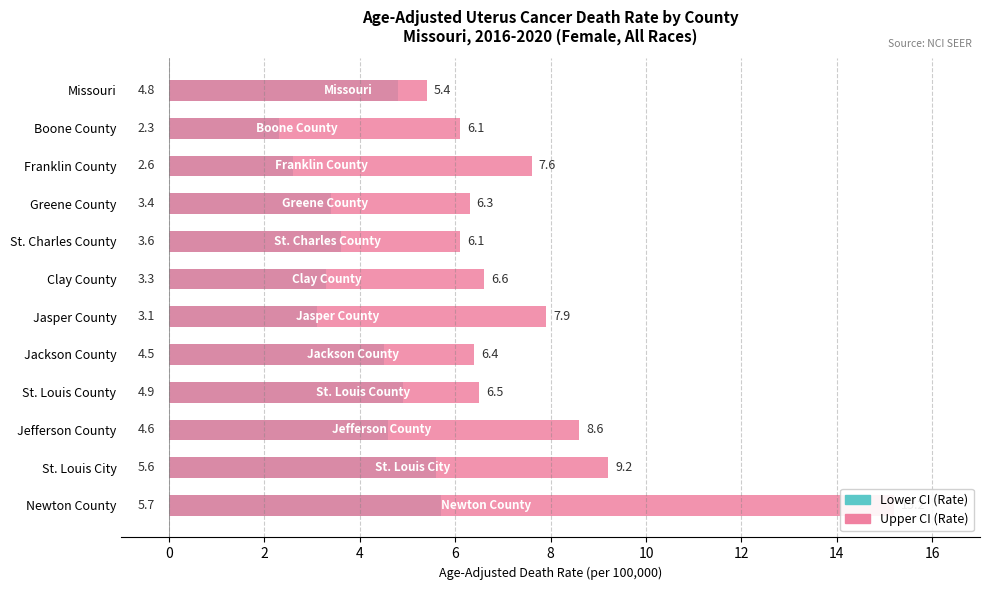

At Jefferson County, list the series in order from largest to smallest.

Upper CI (Rate), Lower CI (Rate)